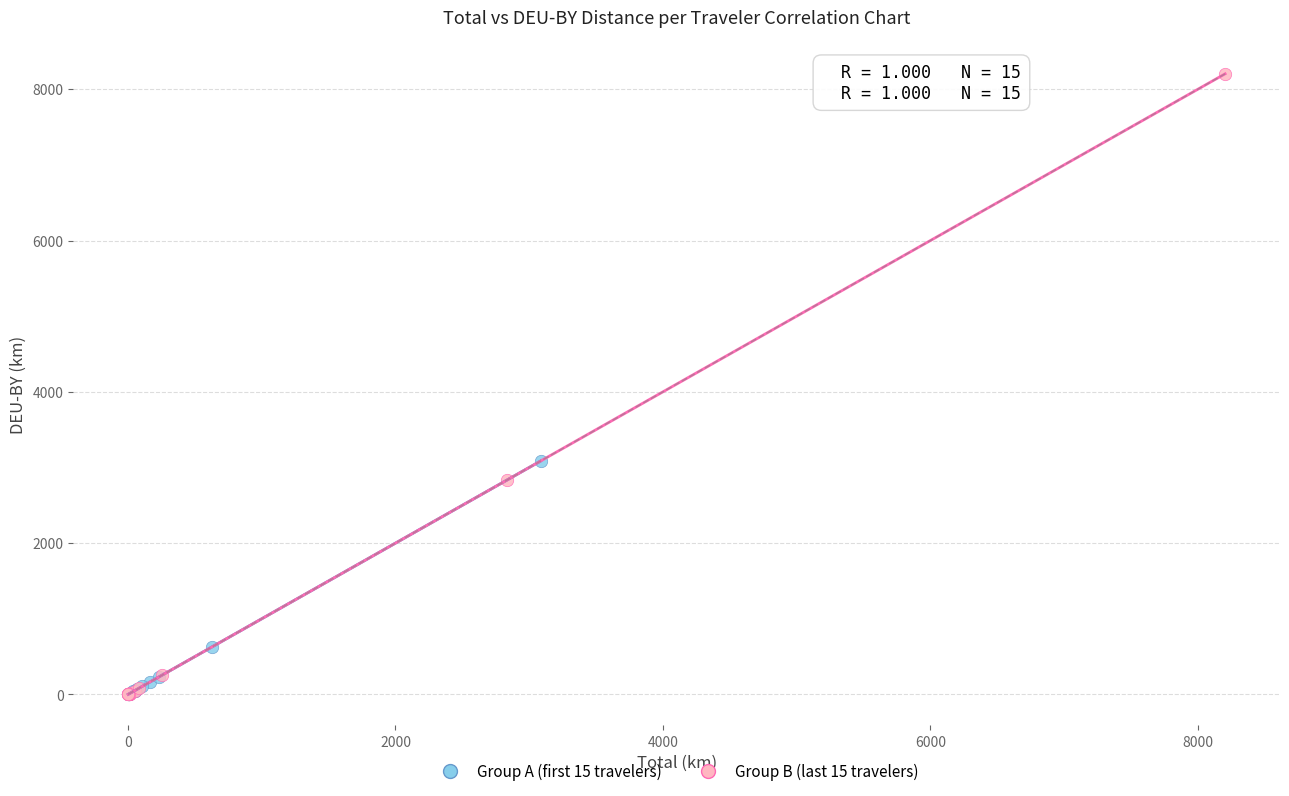

Which series contains the highest Y value?

Group B (last 15 travelers)